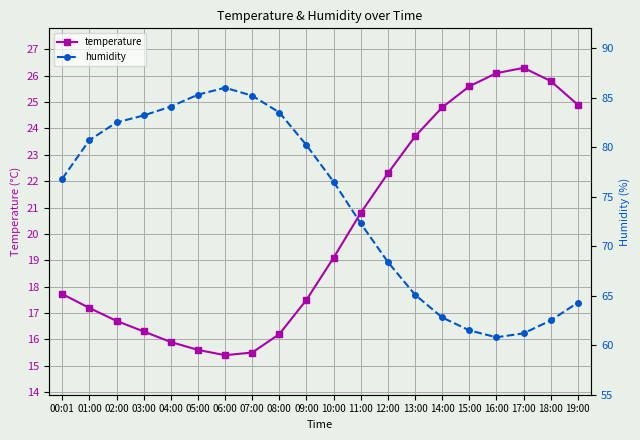

The value of humidity at 10:00 is 76.5. True or false?

True